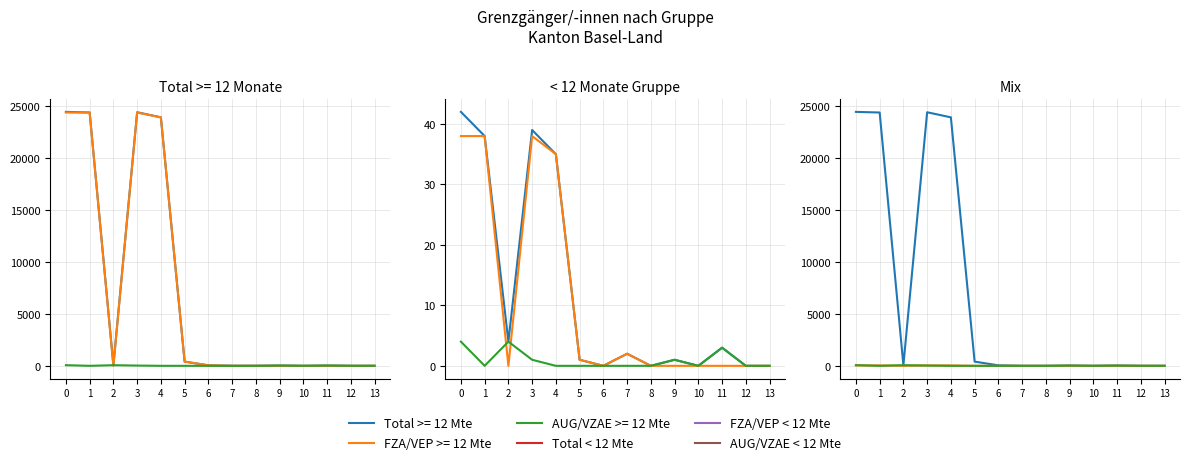

What is the average value of the Total < 12 Mte series?

12